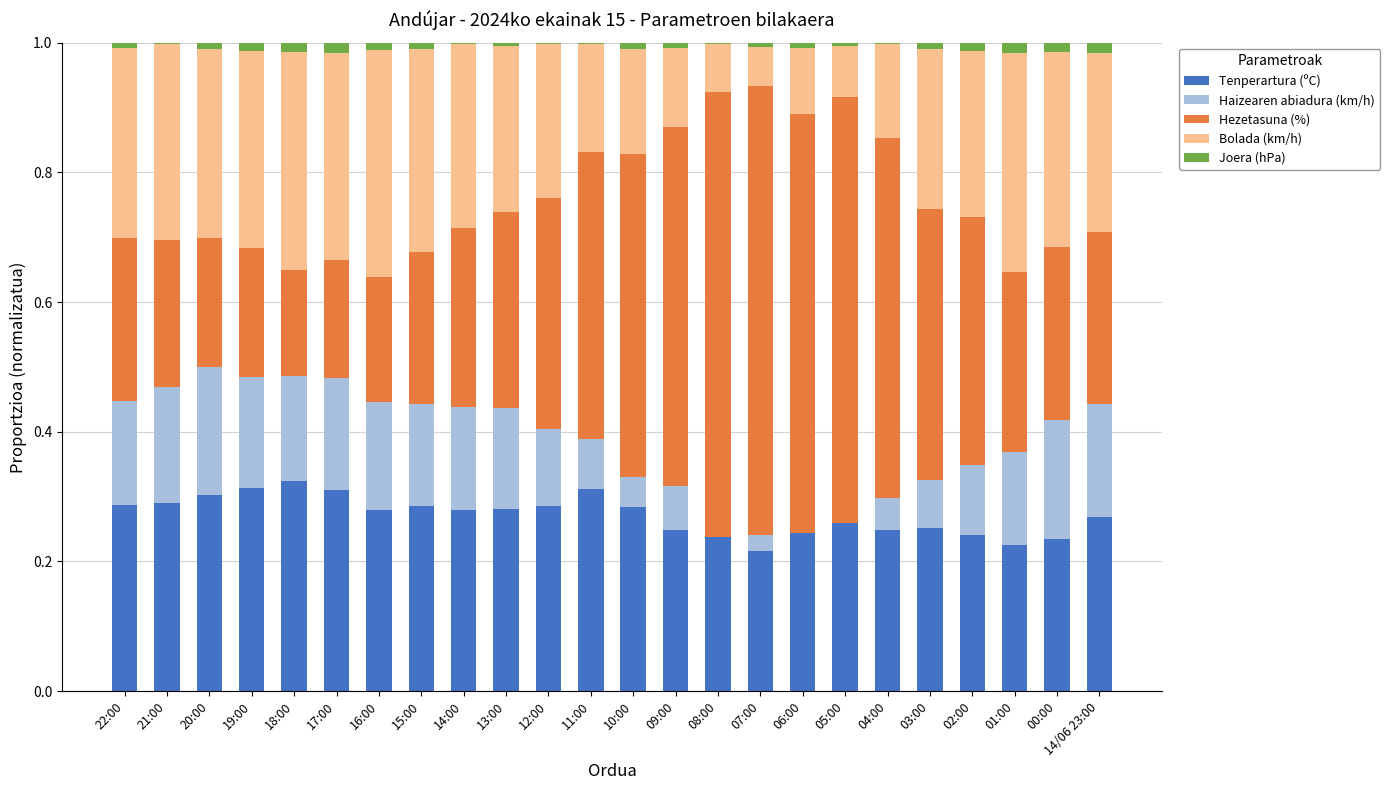

What is the label of the 18th bar from the right?

16:00